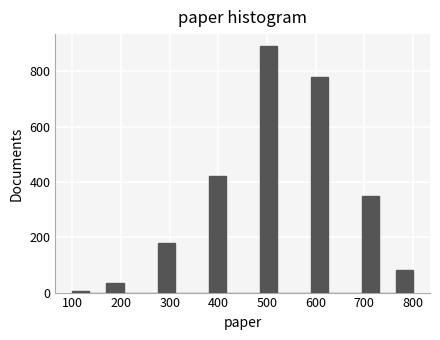

Read against the x-axis, roughly where is the centre of the tallest bar?

500